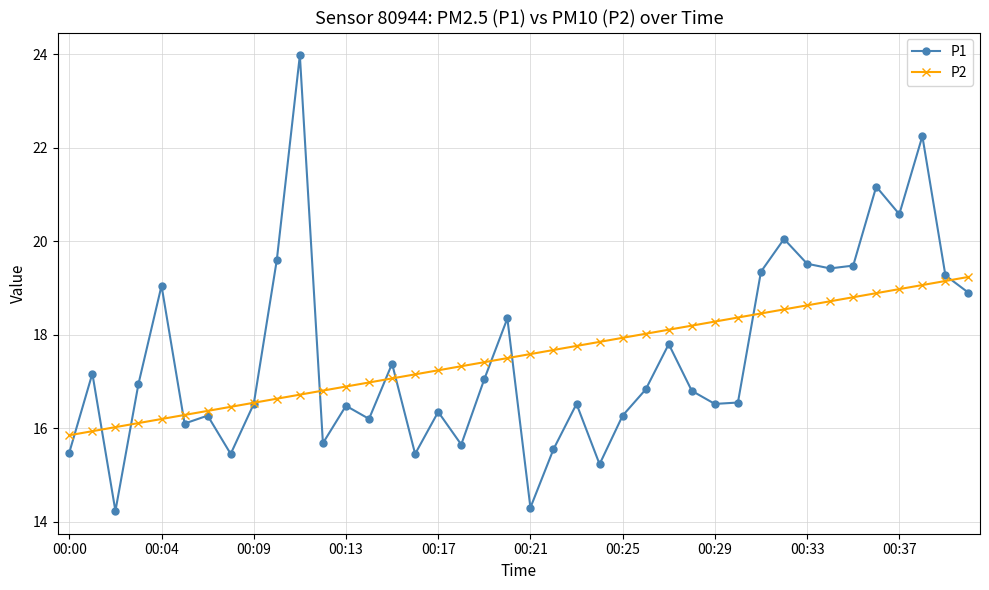

What is the value of the P2 point at the 13th from the left?

16.9